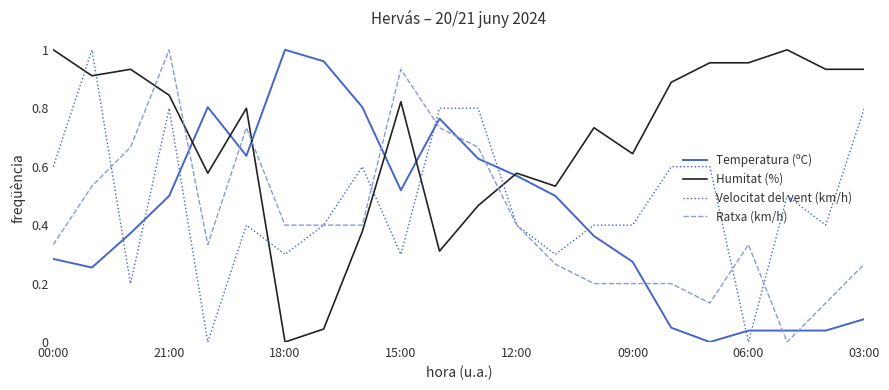

Which series has the largest total across all categories?

Humitat (%)